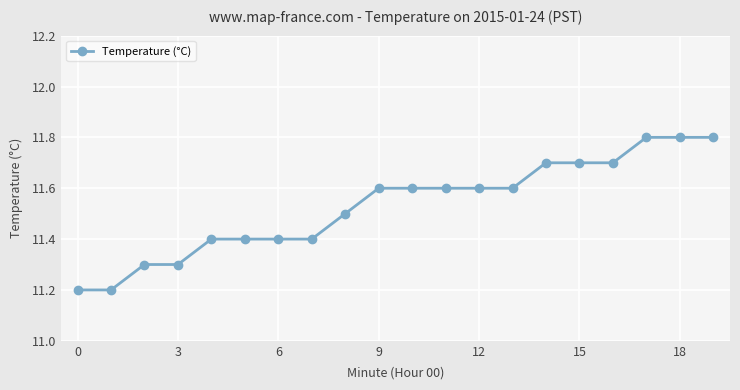

What is the value of the 1st point from the left?

11.2